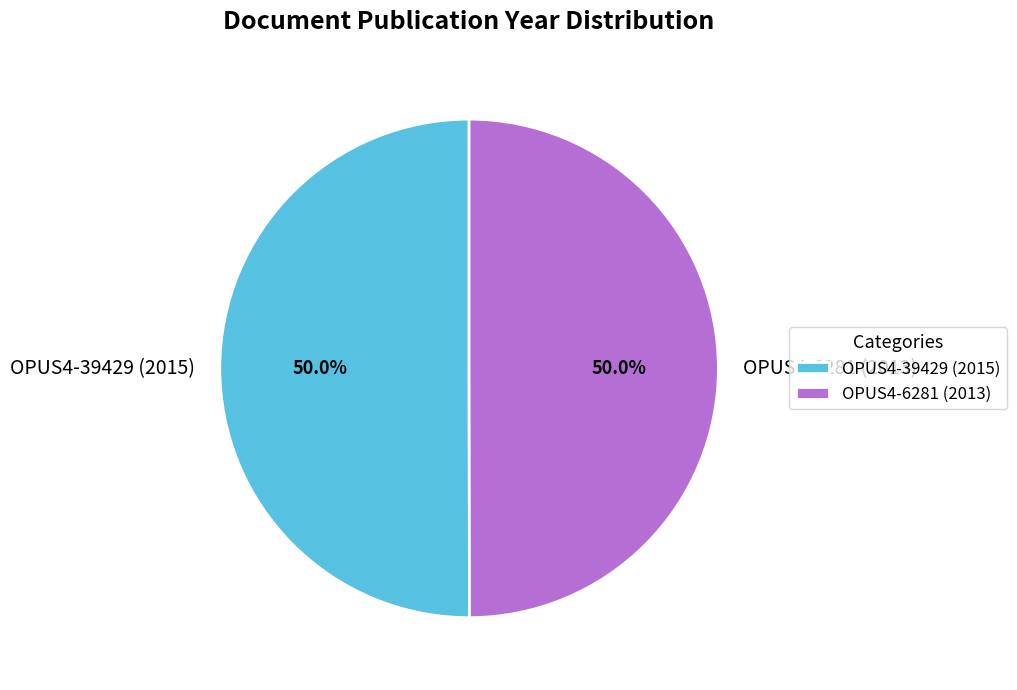

Is the sum of OPUS4-6281 (2013) and OPUS4-39429 (2015) greater than half?

Yes